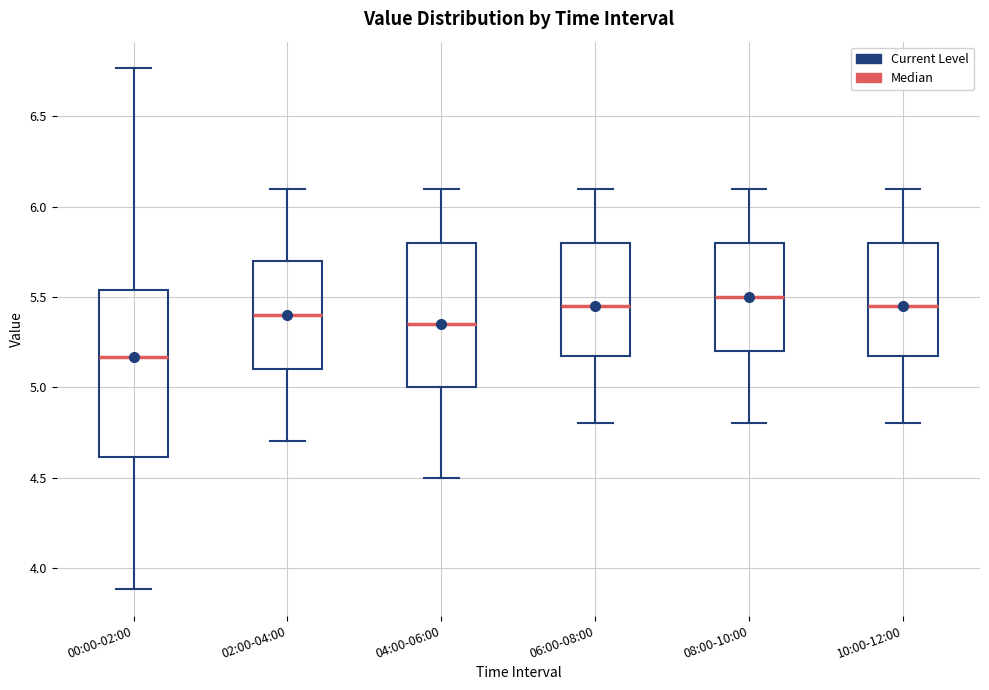

Reading left to right, transcribe this box plot: for each box, give where its median line is, the range the box spans, and where its two whiskers end, as read against the y-axis. The values are not printed on the chart, so give them approximately, as read against the axis.

00:00-02:00: median 5.15, box 4.60 to 5.55, whiskers 3.90 to 6.75
02:00-04:00: median 5.40, box 5.10 to 5.70, whiskers 4.70 to 6.10
04:00-06:00: median 5.35, box 5.00 to 5.80, whiskers 4.50 to 6.10
06:00-08:00: median 5.45, box 5.20 to 5.80, whiskers 4.80 to 6.10
08:00-10:00: median 5.50, box 5.20 to 5.80, whiskers 4.80 to 6.10
10:00-12:00: median 5.45, box 5.20 to 5.80, whiskers 4.80 to 6.10